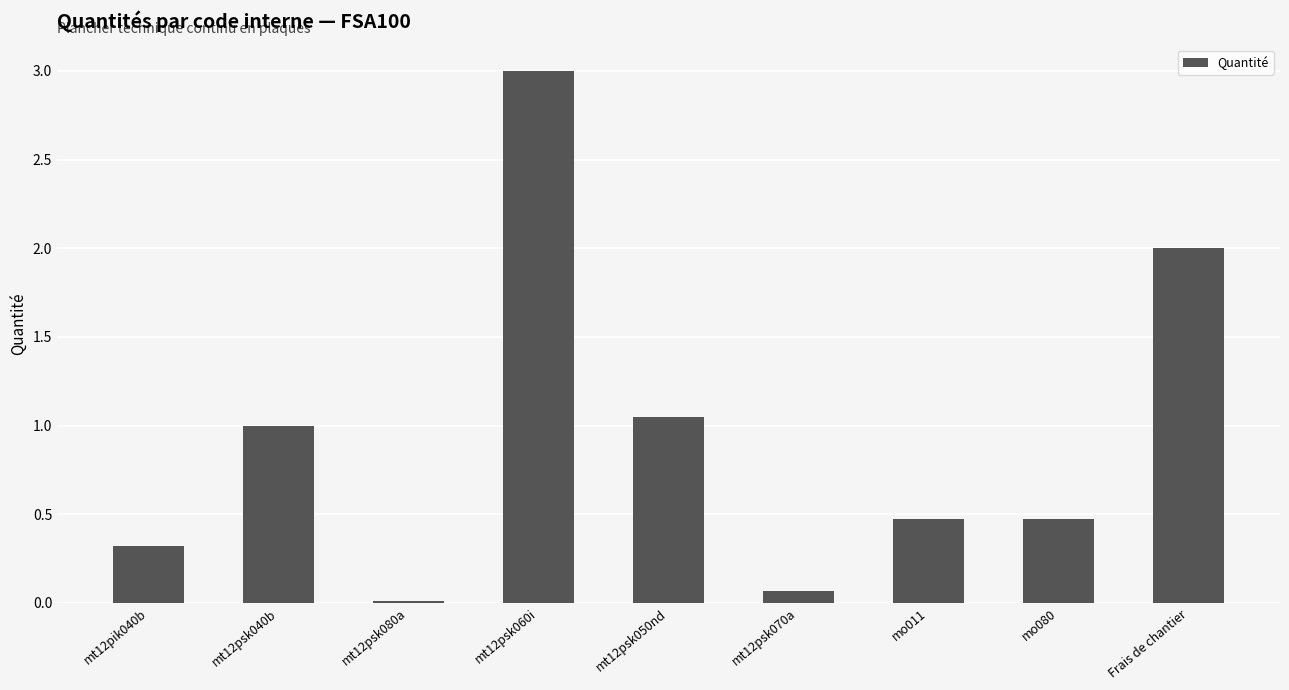

Where is the data nearest to the value 1?

mt12psk040b